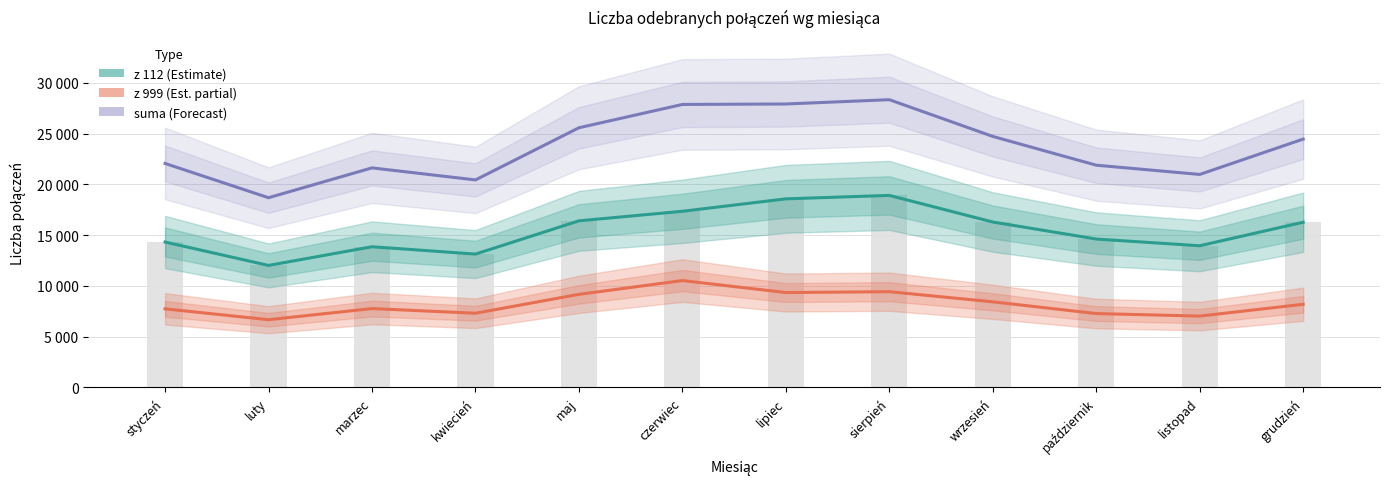

List the labels in order of z 999 value, largest first.

czerwiec, sierpień, lipiec, maj, wrzesień, grudzień, marzec, styczeń, kwiecień, październik, listopad, luty